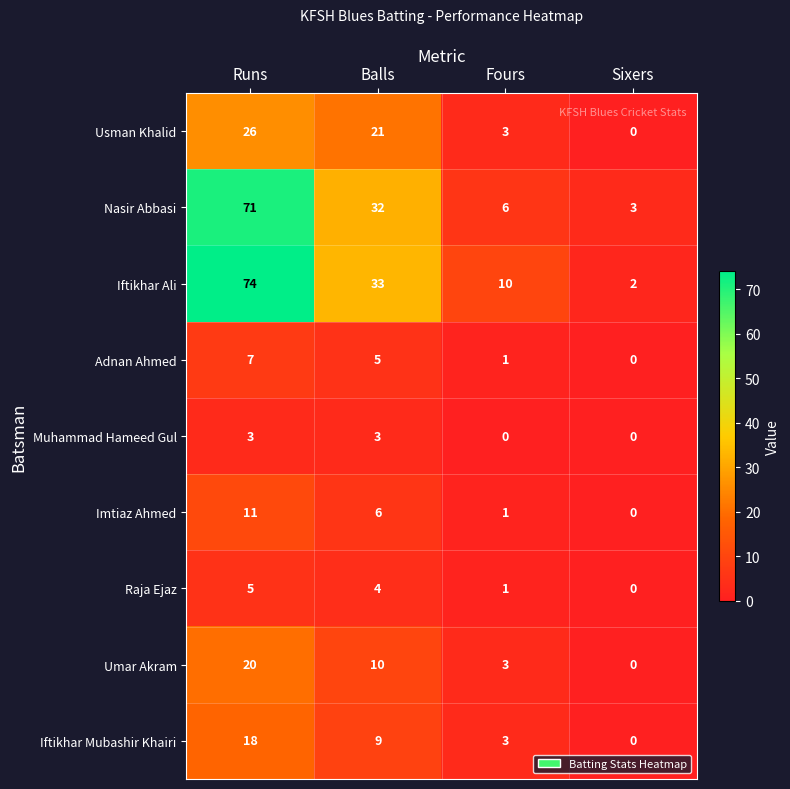

Which category has the lowest value in the Umar Akram series?

Sixers